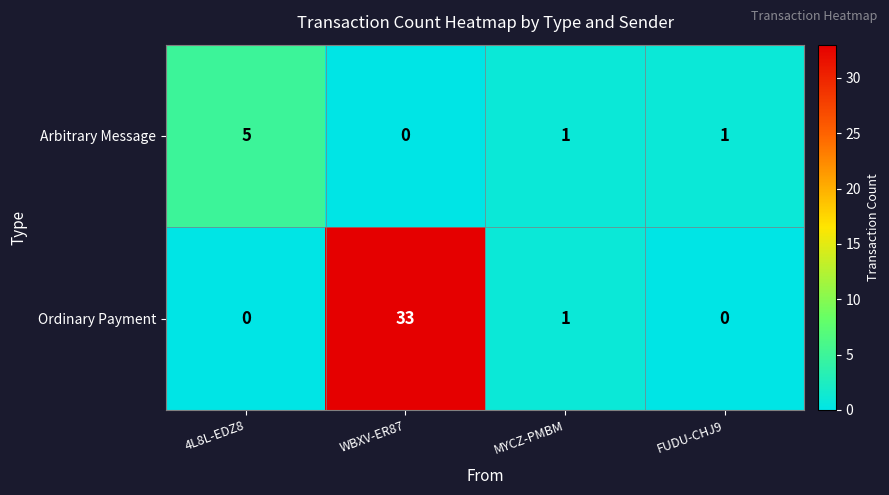

The Ordinary Payment series shows 1 at MYCZ-PMBM. True or false?

True